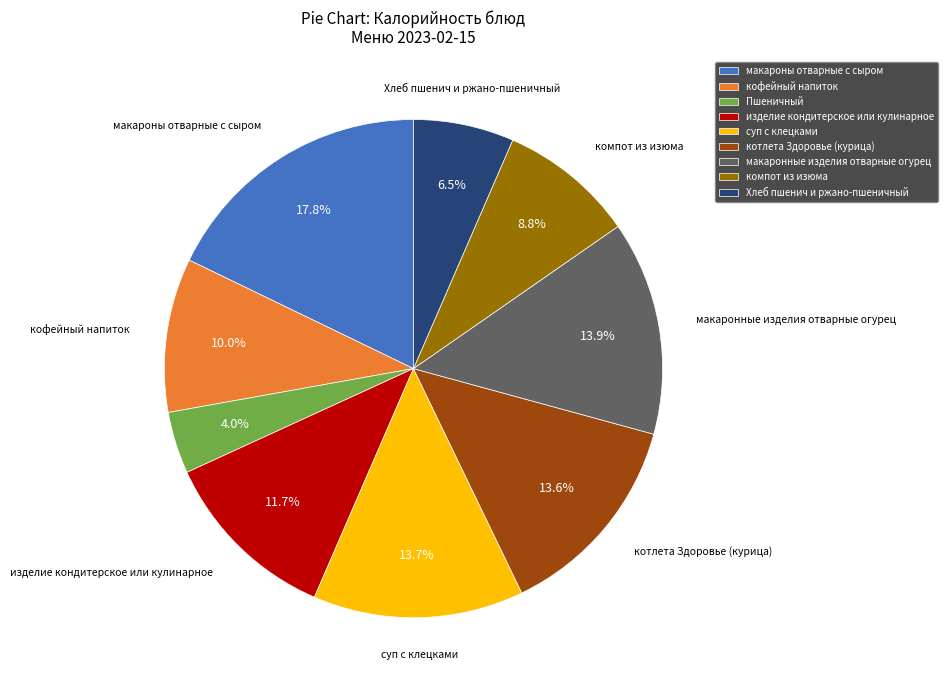

Is Пшеничный the majority of the pie?

No